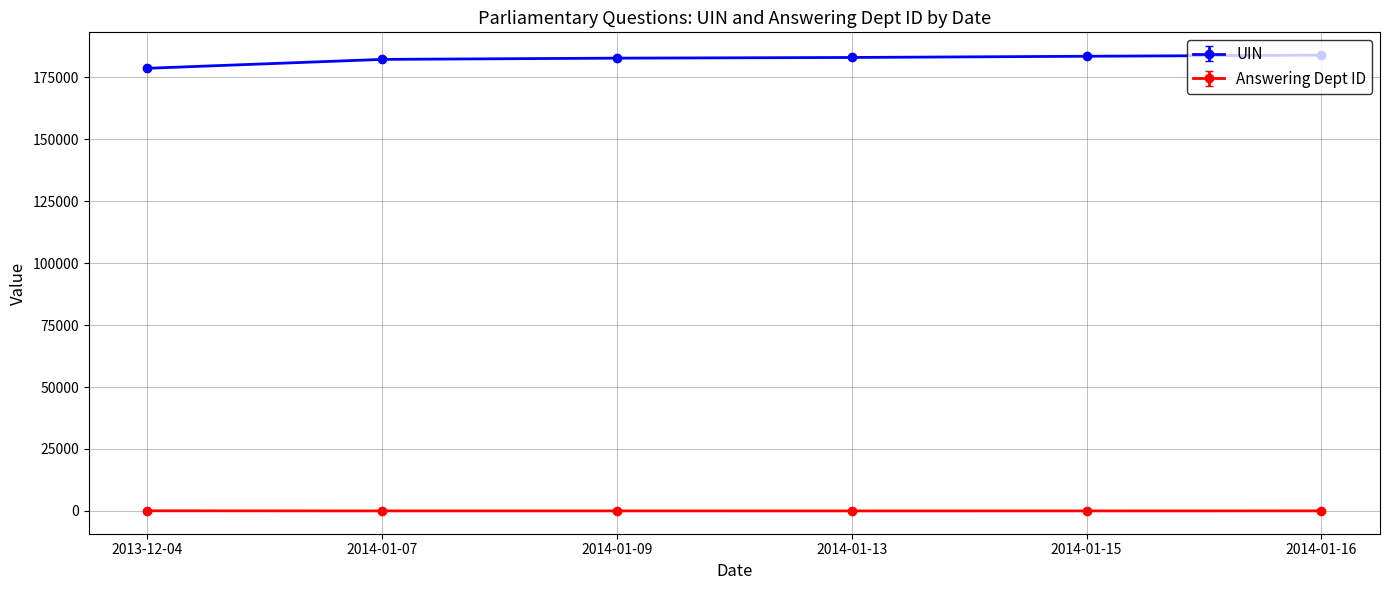

True or false: UIN has more than 2 points higher than both neighbors.

False